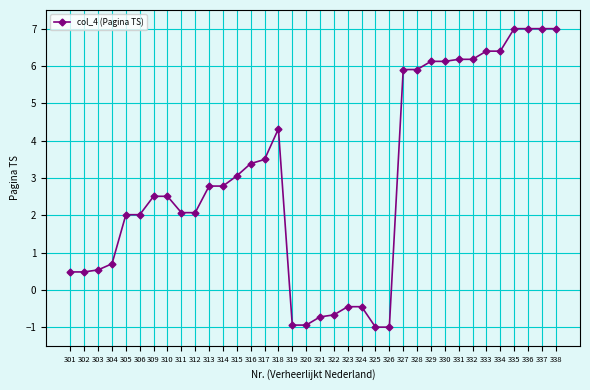

How many positive values are there?

28